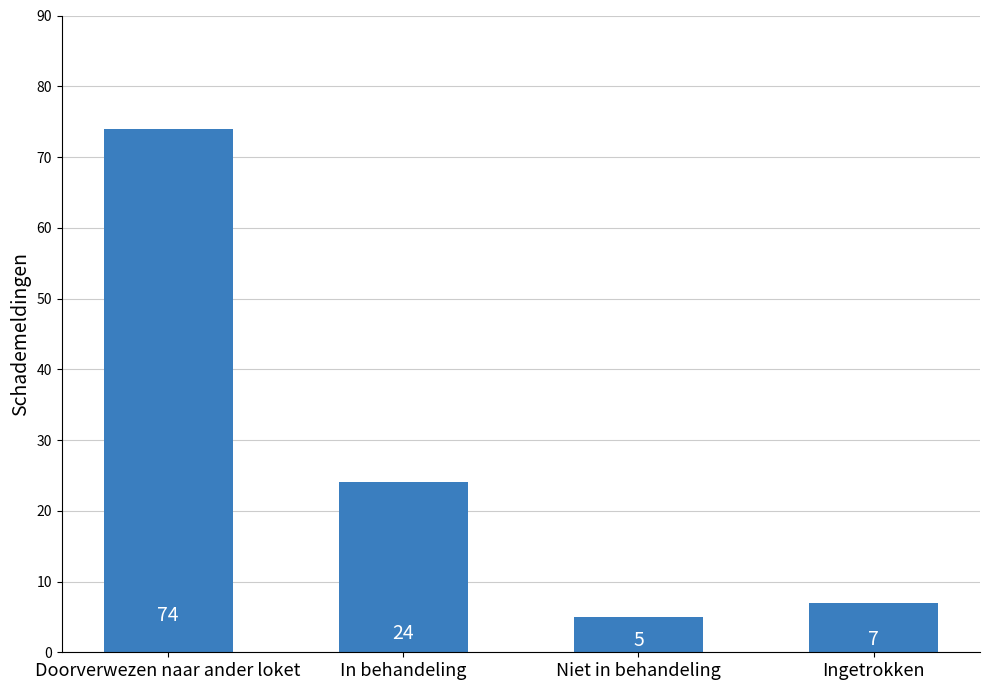

What is the label of the 4th bar from the right?

Doorverwezen naar ander loket